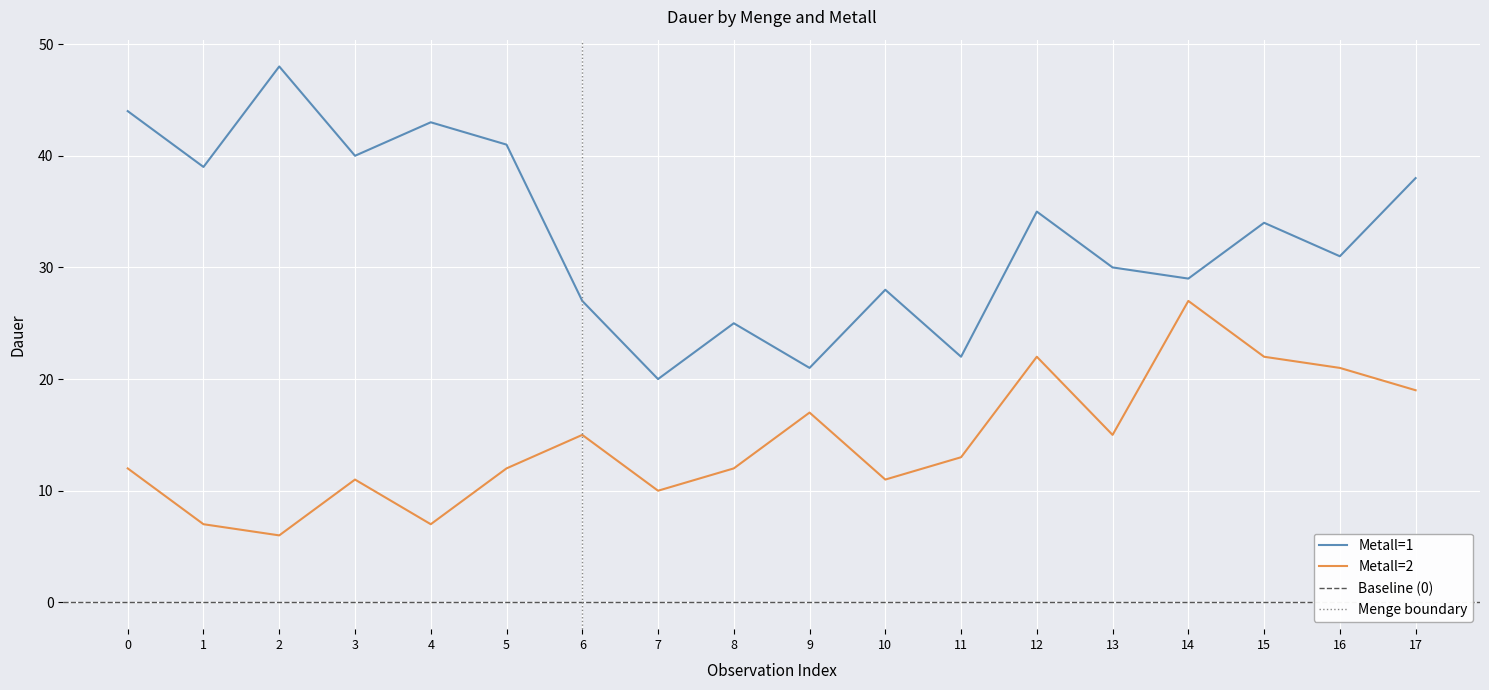

What is the spread (max minus min) of values at 14?

2